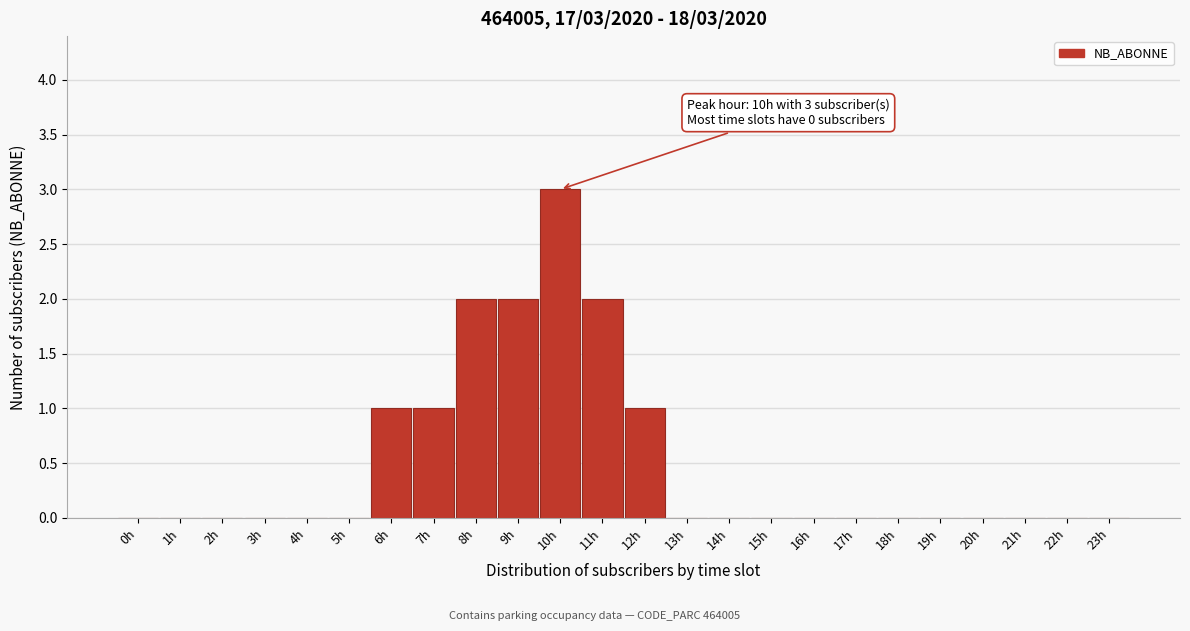

Reading left to right, list all the values displayed in this chart.

0h=0	1h=0	2h=0	3h=0	4h=0	5h=0	6h=1	7h=1	8h=2	9h=2	10h=3	11h=2	12h=1	13h=0	14h=0	15h=0	16h=0	17h=0	18h=0	19h=0	20h=0	21h=0	22h=0	23h=0